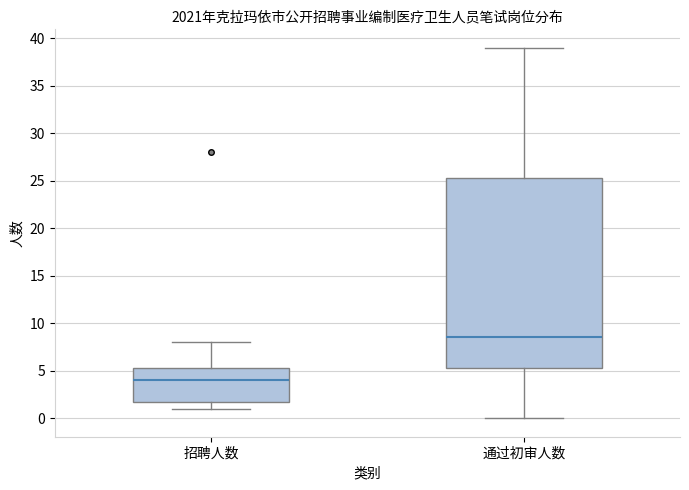

Reading left to right, transcribe this box plot: for each box, give where its median line is, the range the box spans, and where its two whiskers end, as read against the y-axis. The values are not printed on the chart, so give them approximately, as read against the axis.

招聘人数: median 4.0, box 2.0 to 5.5, whiskers 1.0 to 8.0
通过初审人数: median 8.5, box 5.5 to 25.5, whiskers 0.0 to 39.0